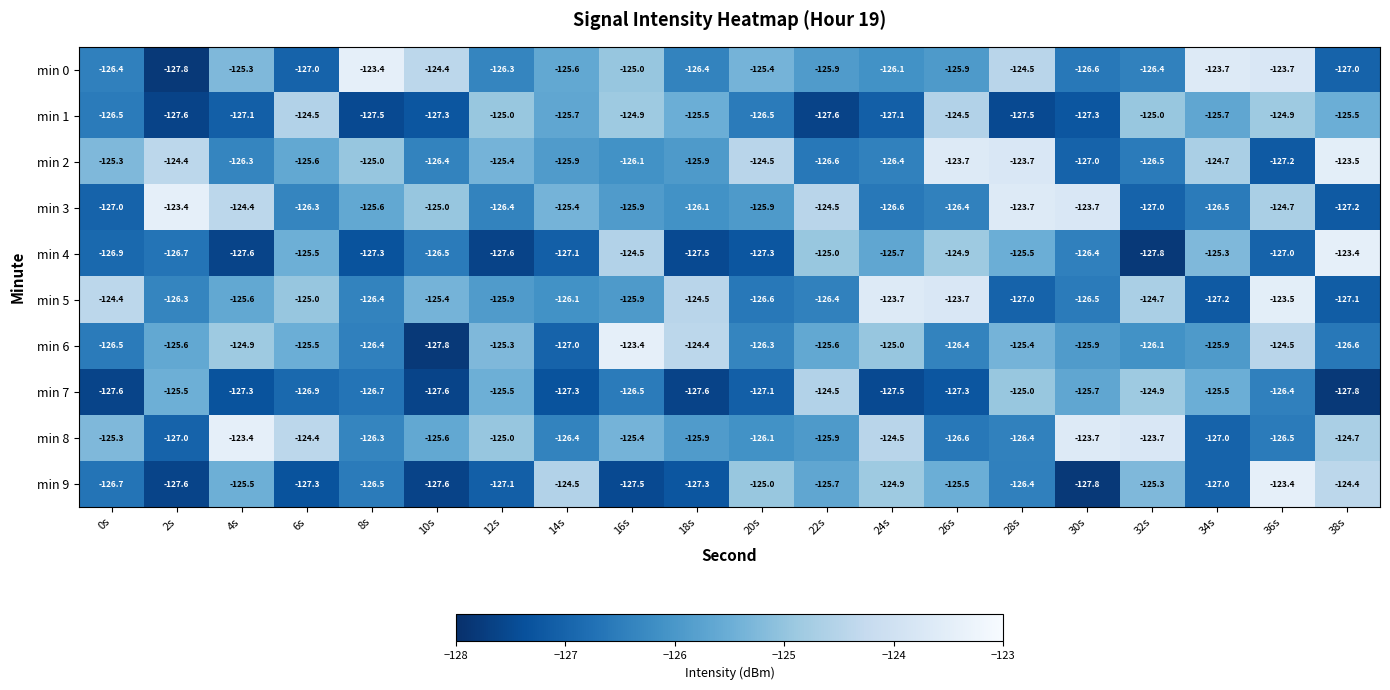

What is the minimum value shown in the chart?

-127.8